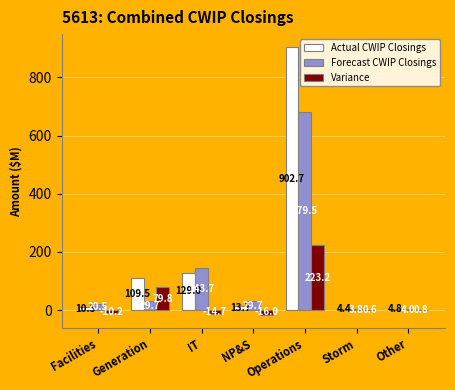

Between IT and Storm, which series saw the biggest shift?

Forecast CWIP Closings